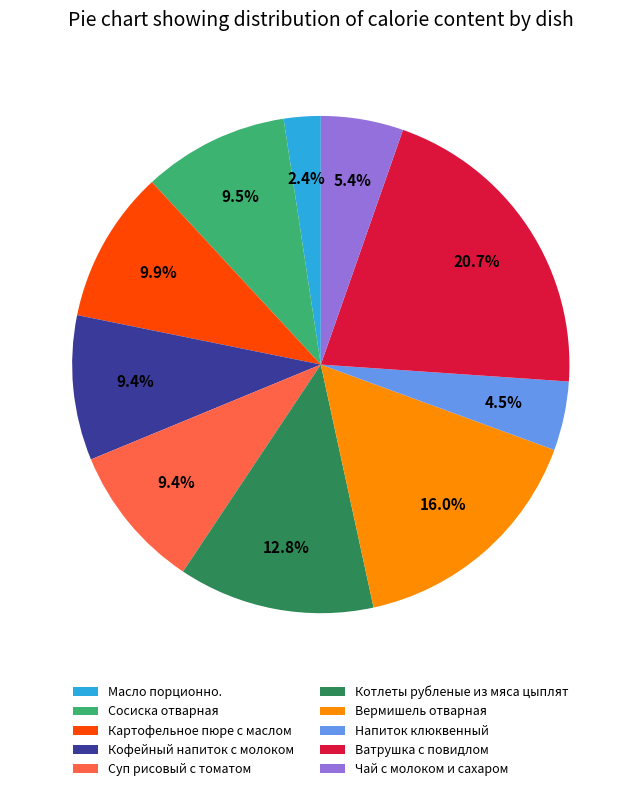

Between Напиток клюквенный and Чай с молоком и сахаром, which is larger?

Чай с молоком и сахаром